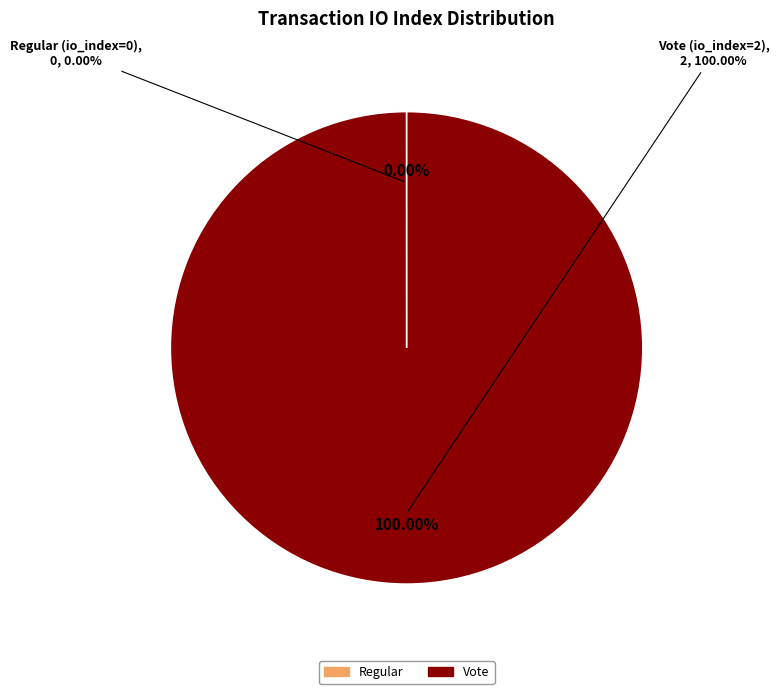

To the nearest percent, what is the difference between the largest and smallest slice percentages?

100%